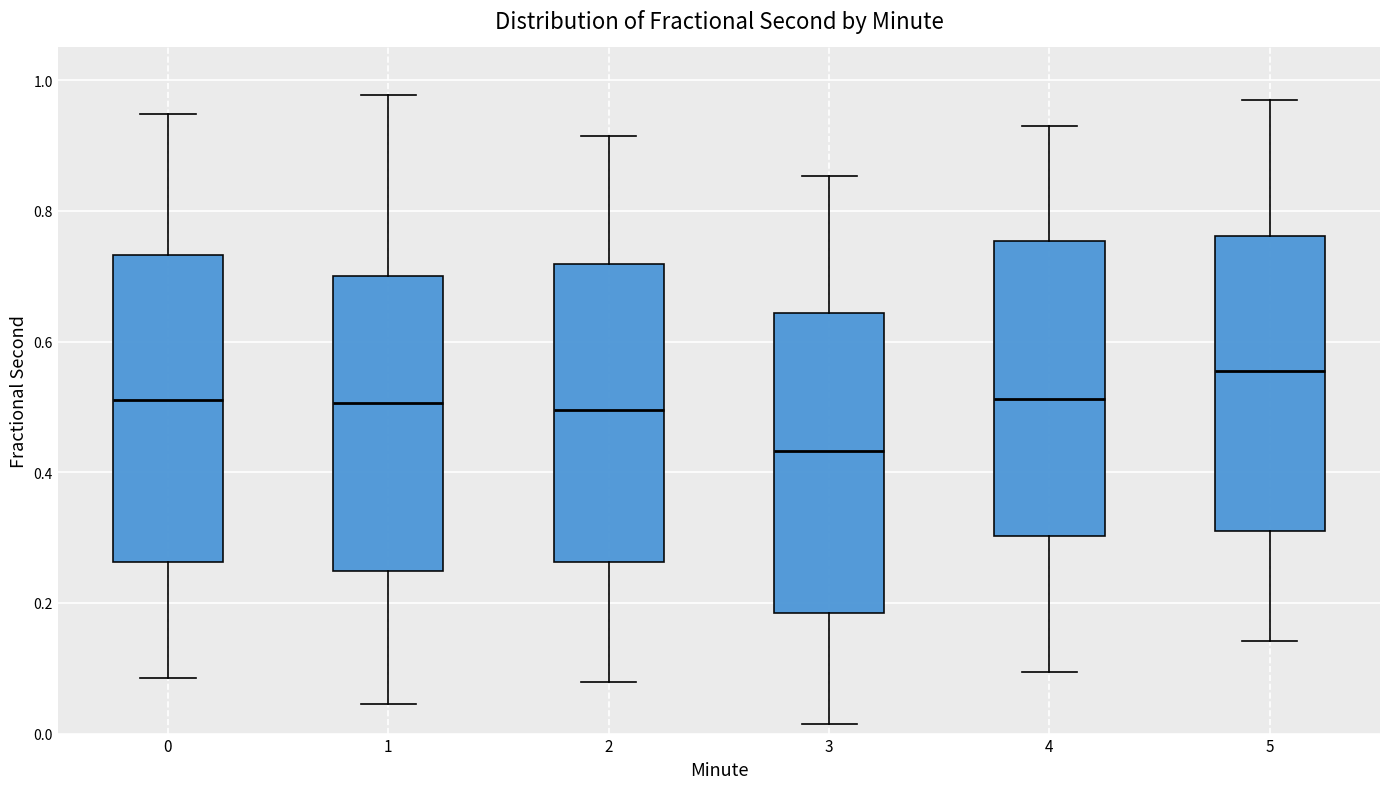

Where does the upper whisker of the box at x = 2 end on the y-axis? The values are not printed on the chart, so give them approximately, as read against the axis.

0.92